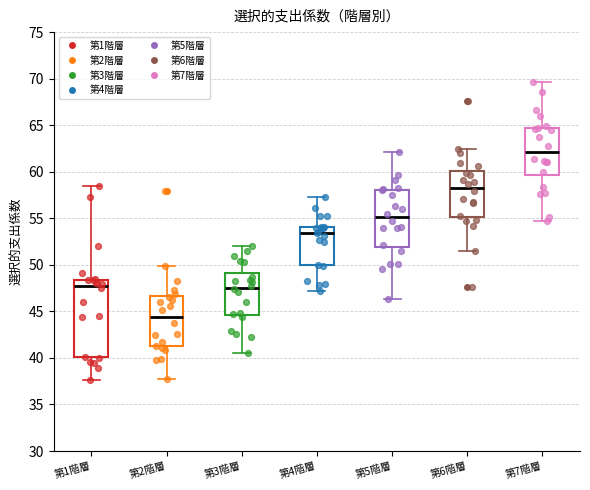

Which box is the tallest, from its lower edge to its upper edge?

第1階層